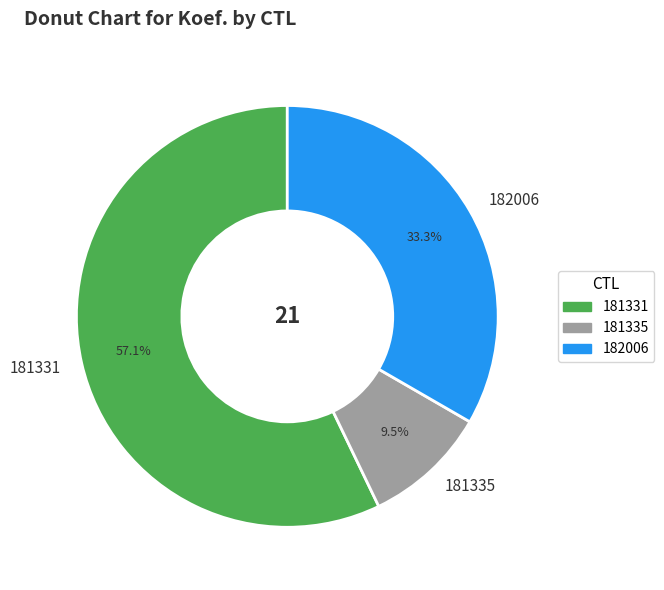

What percentage is NOT represented by 182006?

66.7%